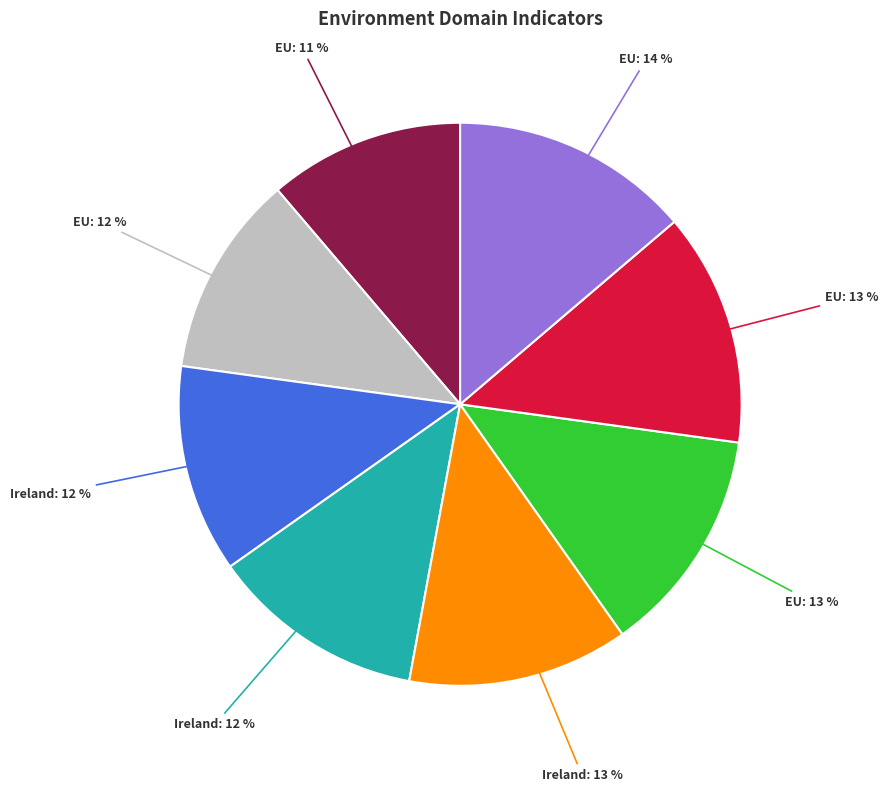

How many slices are in this pie chart?

8